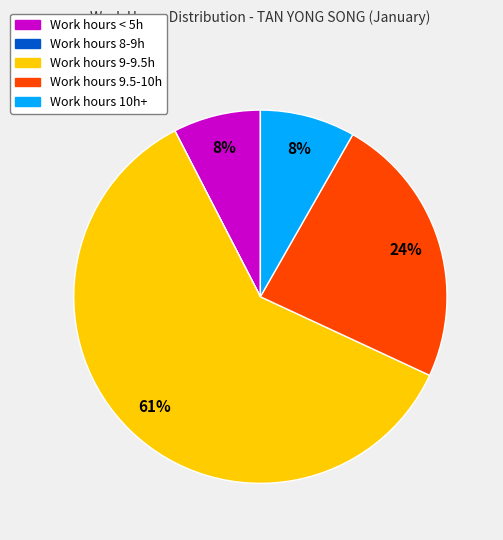

Does any single category account for the majority?

Yes